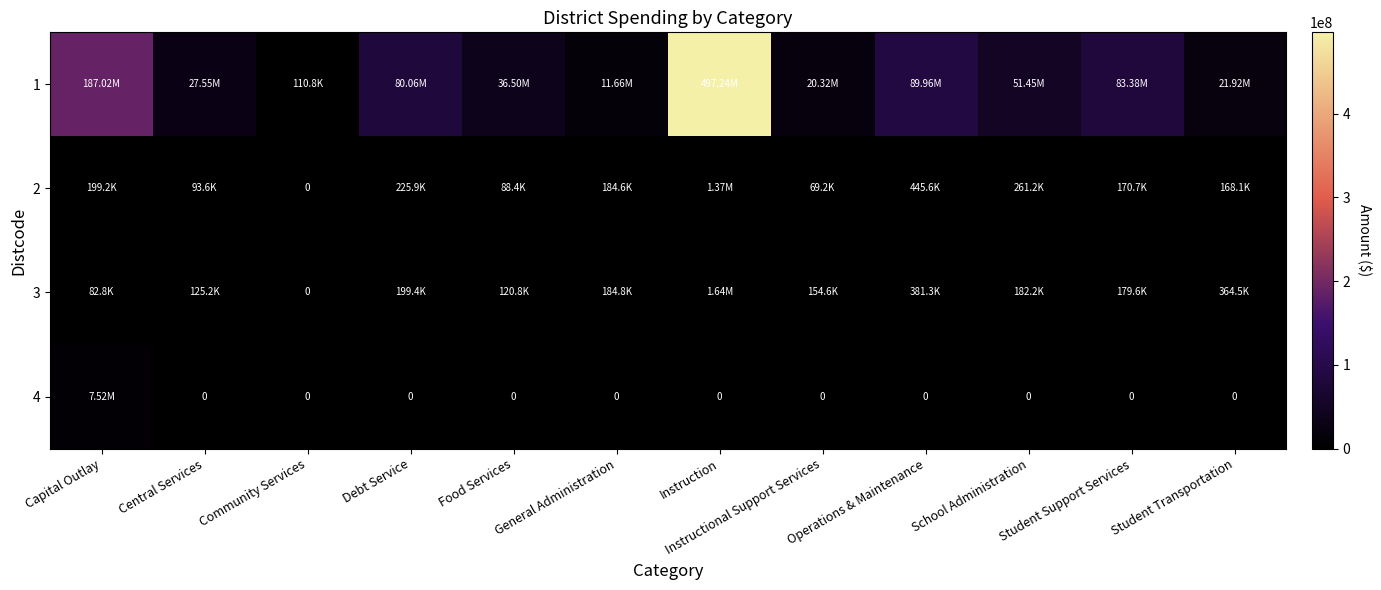

How many values in the 2 series are below 184565?

6